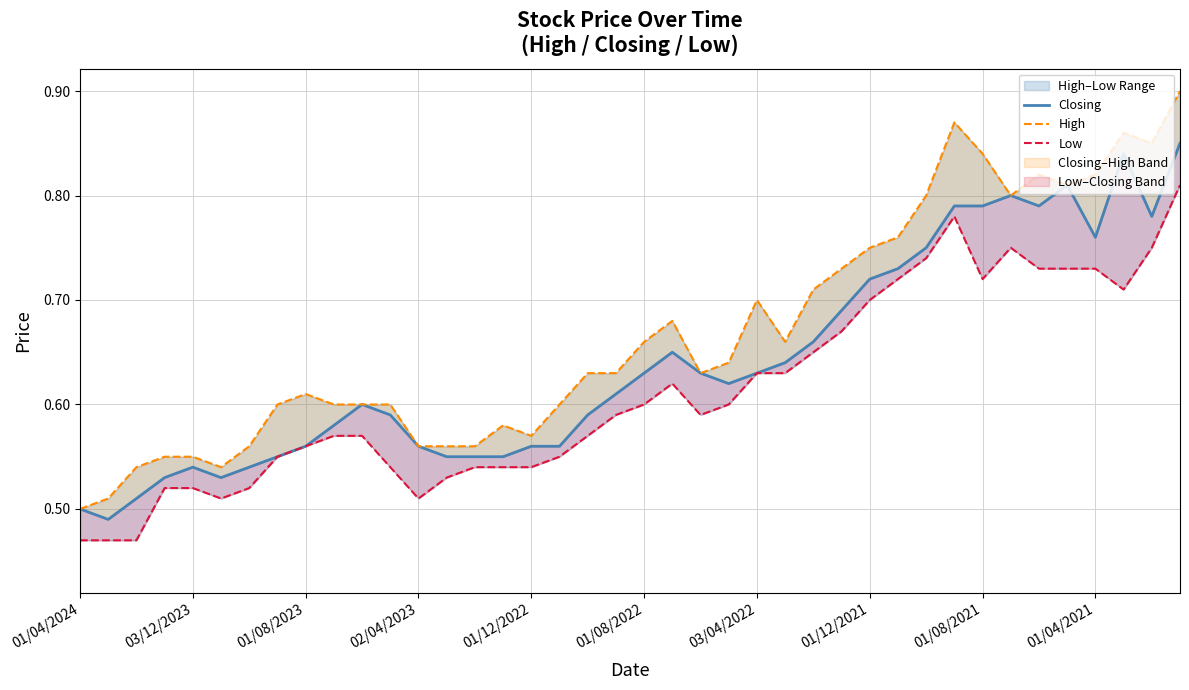

What is the sum of the Closing values at 22 and 01/12/2022?

1.2